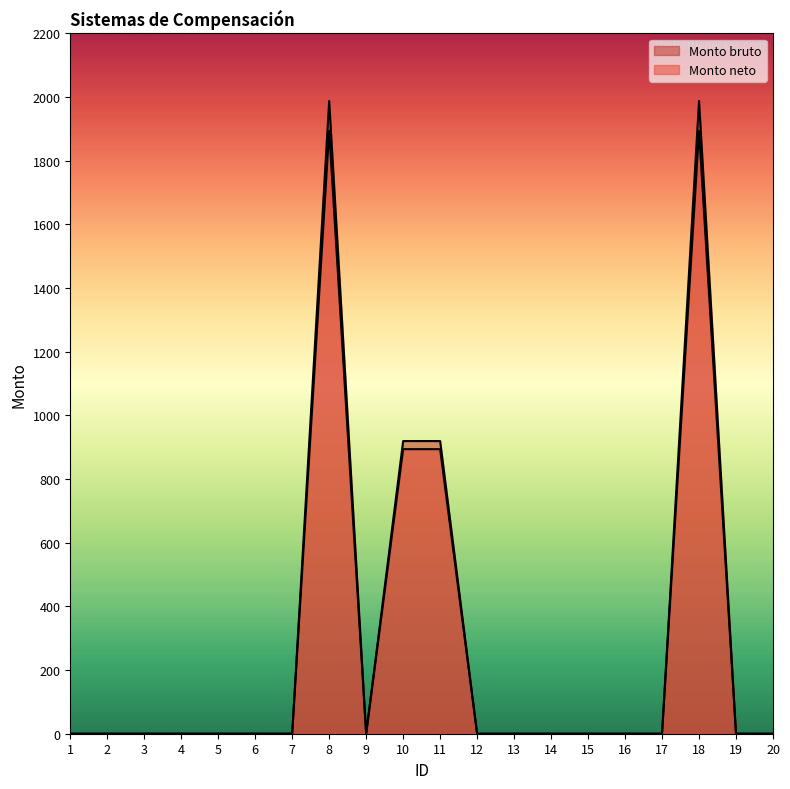

Reading left to right, transcribe all the data shown in this chart.

Monto bruto: 0.0	0.0	0.0	0.0	0.0	0.0	0.0	1987.8	0.0	919.4	919.4	0.0	0.0	0.0	0.0	0.0	0.0	1987.8	0.0	0.0
Monto neto: 0.0	0.0	0.0	0.0	0.0	0.0	0.0	1894.0	0.0	894.0	894.0	0.0	0.0	0.0	0.0	0.0	0.0	1894.0	0.0	0.0